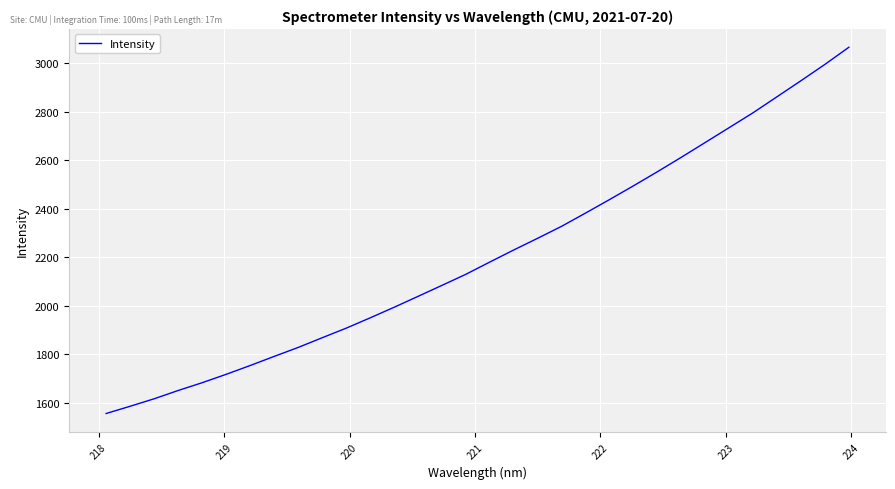

Reading right to left, what are all the values shown in this chart?

3066.6	2996.0	2928.6	2862.5	2796.5	2735.0	2673.7	2612.5	2552.8	2494.7	2437.9	2382.3	2327.6	2278.2	2229.9	2180.0	2129.4	2083.6	2038.2	1993.1	1949.4	1906.9	1867.4	1827.4	1790.5	1752.9	1716.6	1682.0	1649.9	1615.7	1585.0	1555.1